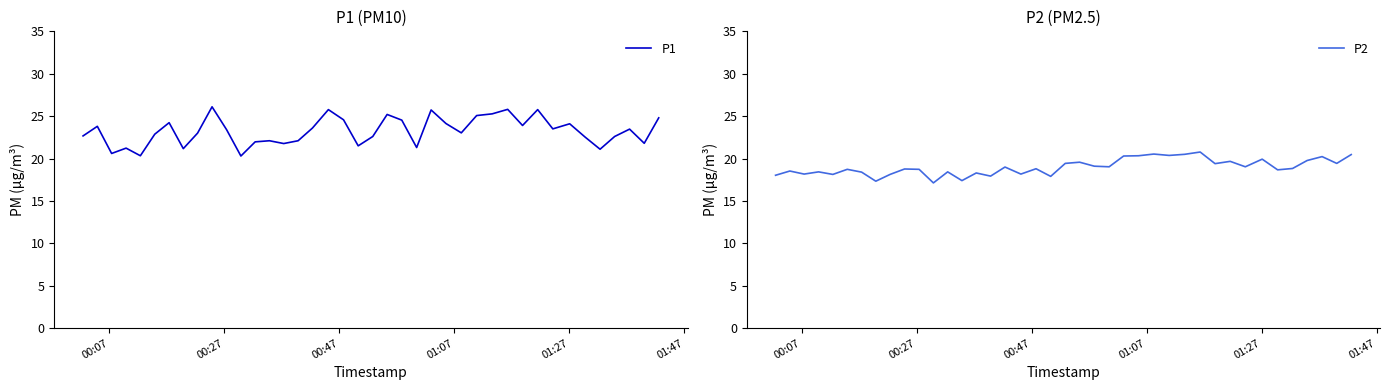

How many lines are shown in the chart?

2